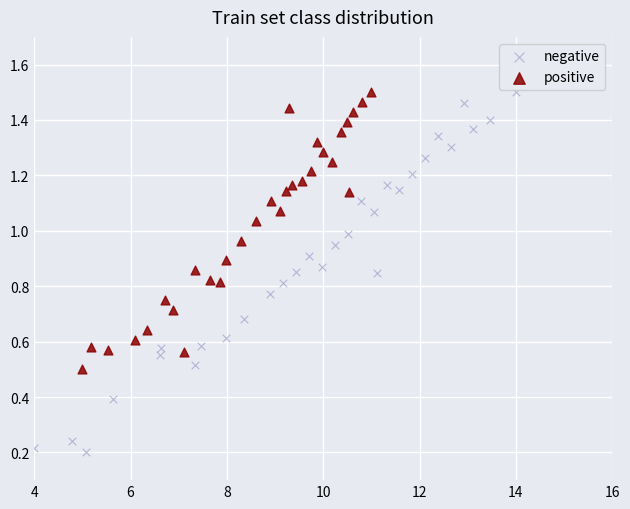

Which series has the widest spread of Y values?

negative